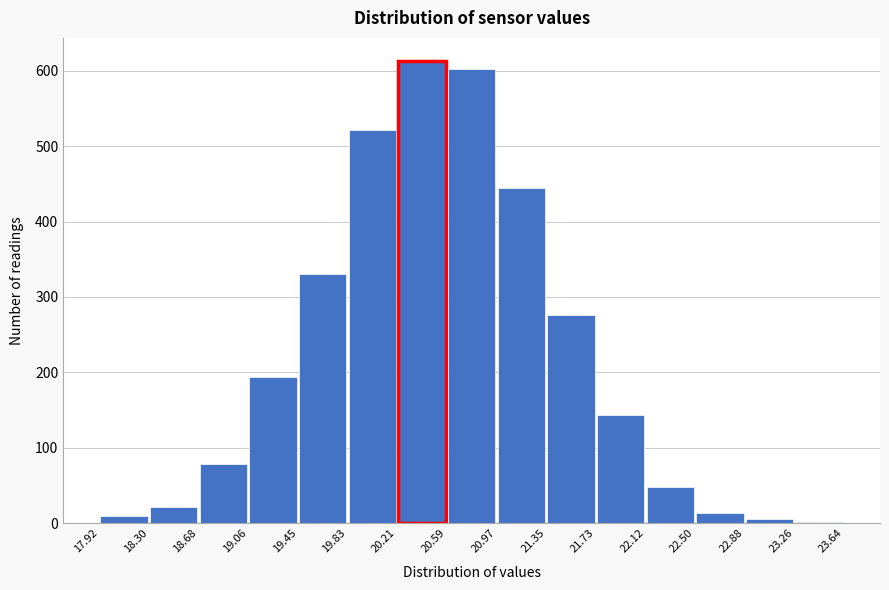

Which range on the x-axis has the tallest bar?

20.21 to 20.59